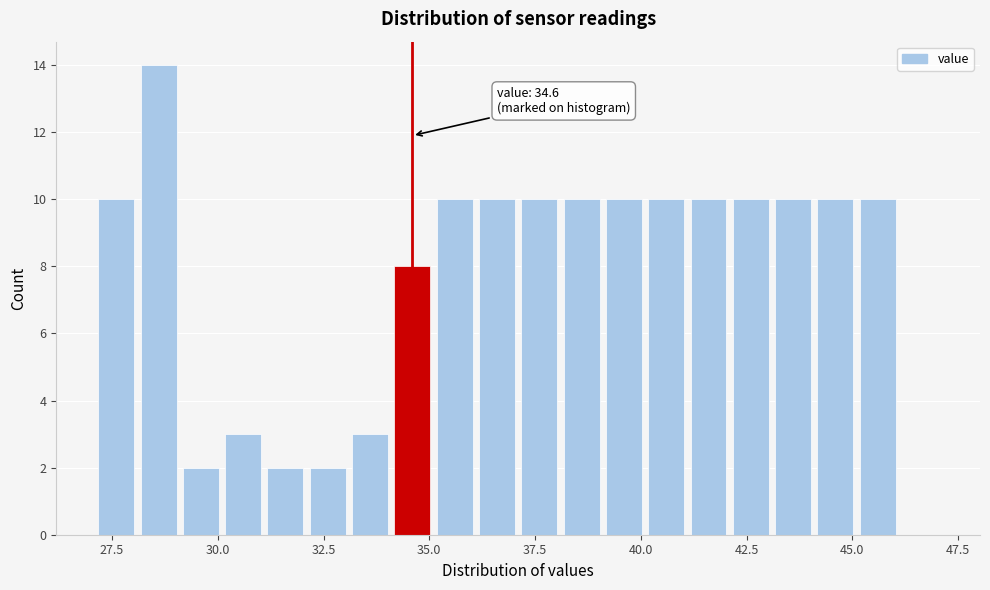

Around what value on the x-axis is the tallest bar? Give the approximate position of its centre, as read against the axis.

28.5